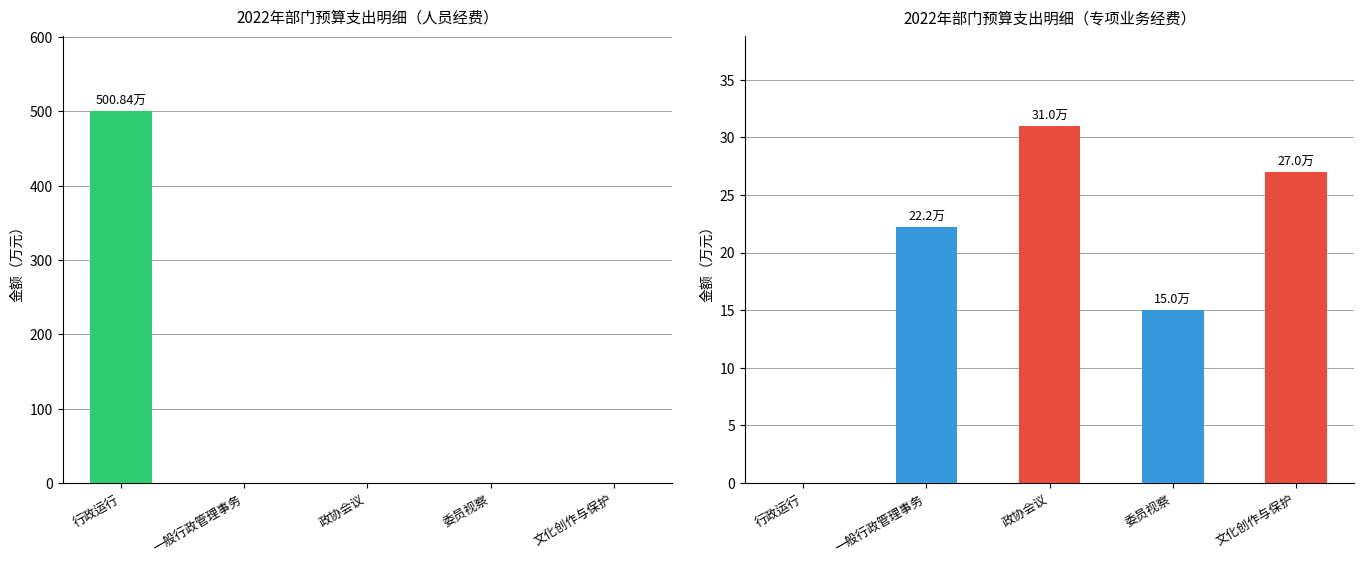

What position from the right is 一般行政管理事务?

4